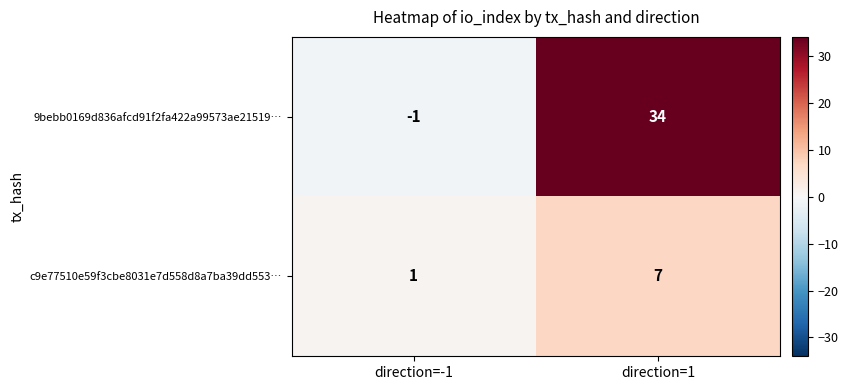

Between direction=-1 and direction=1, which series saw the biggest shift?

9bebb0169d836afcd91f2fa422a99573ae21519…